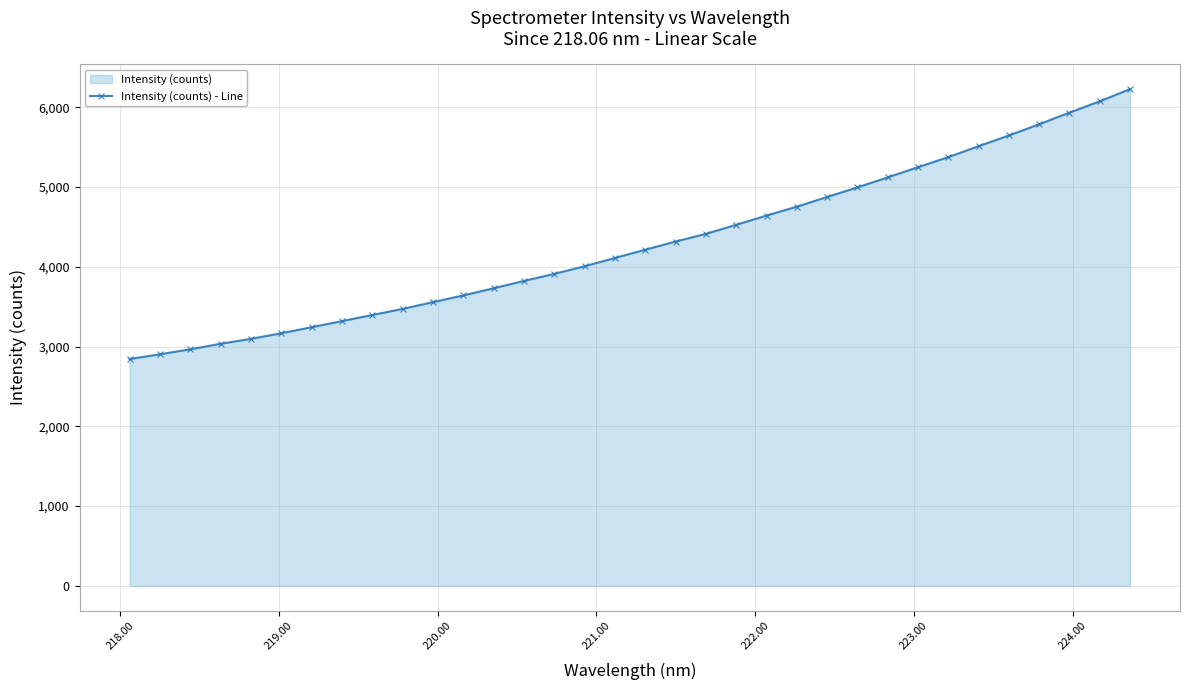

What is the greatest value displayed?

6227.9